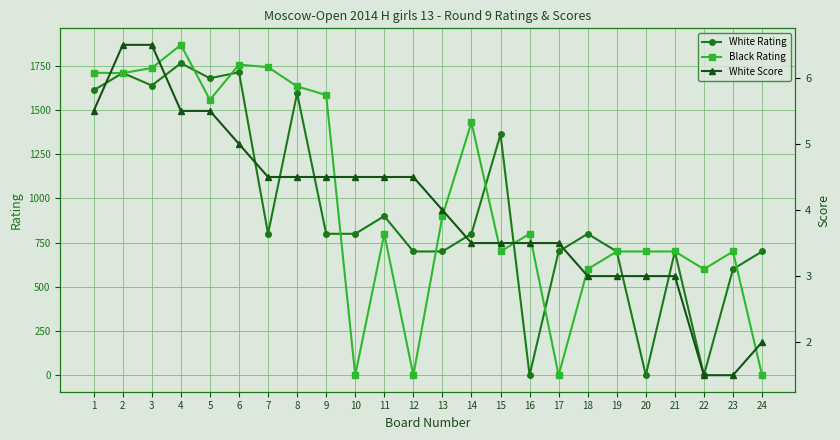

Rank the categories by Black Rating value from lowest to highest.

10, 12, 17, 24, 18, 22, 15, 19, 20, 21, 23, 11, 16, 13, 14, 5, 9, 8, 2, 1, 3, 7, 6, 4